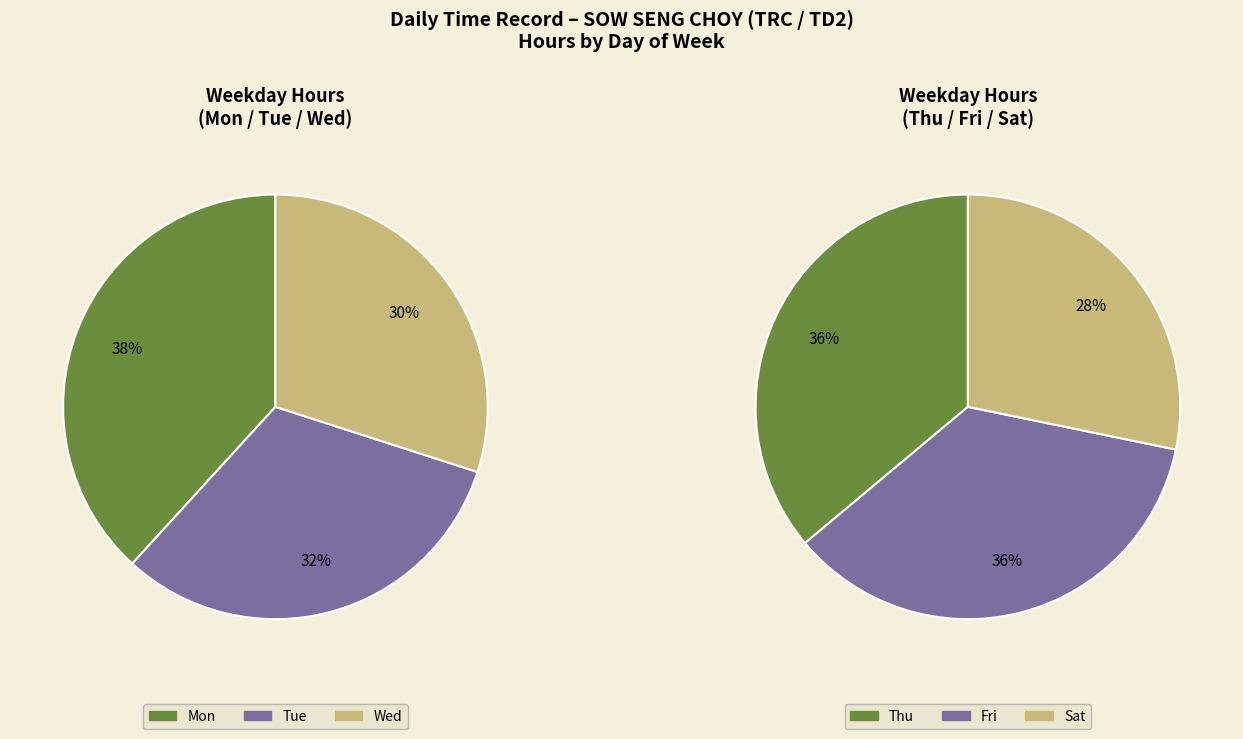

How many slices are in this pie chart?

6